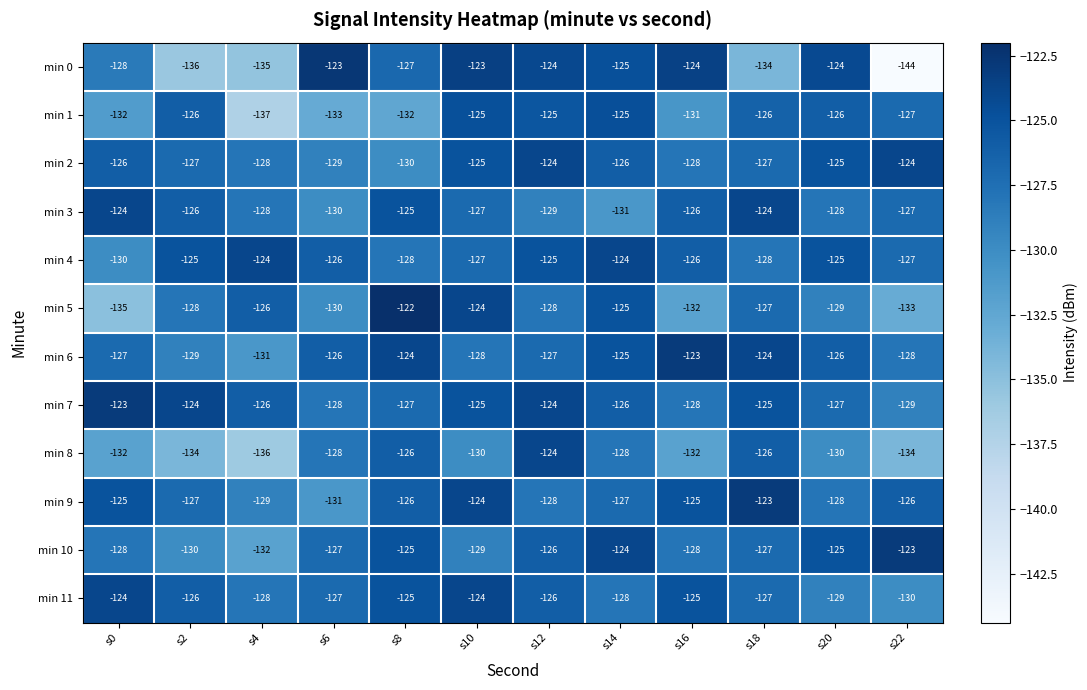

Which series has the largest total across all categories?

min 7